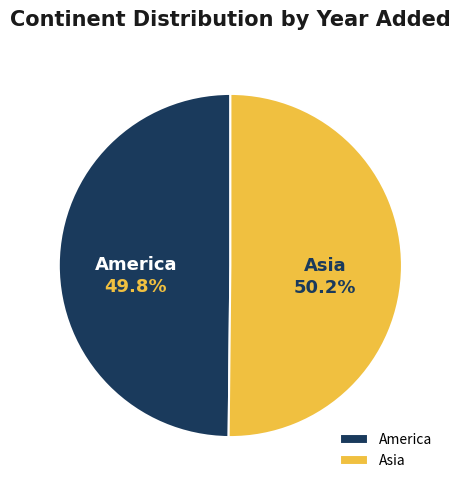

What is the ratio of the value at America to the value at Asia?

1.0